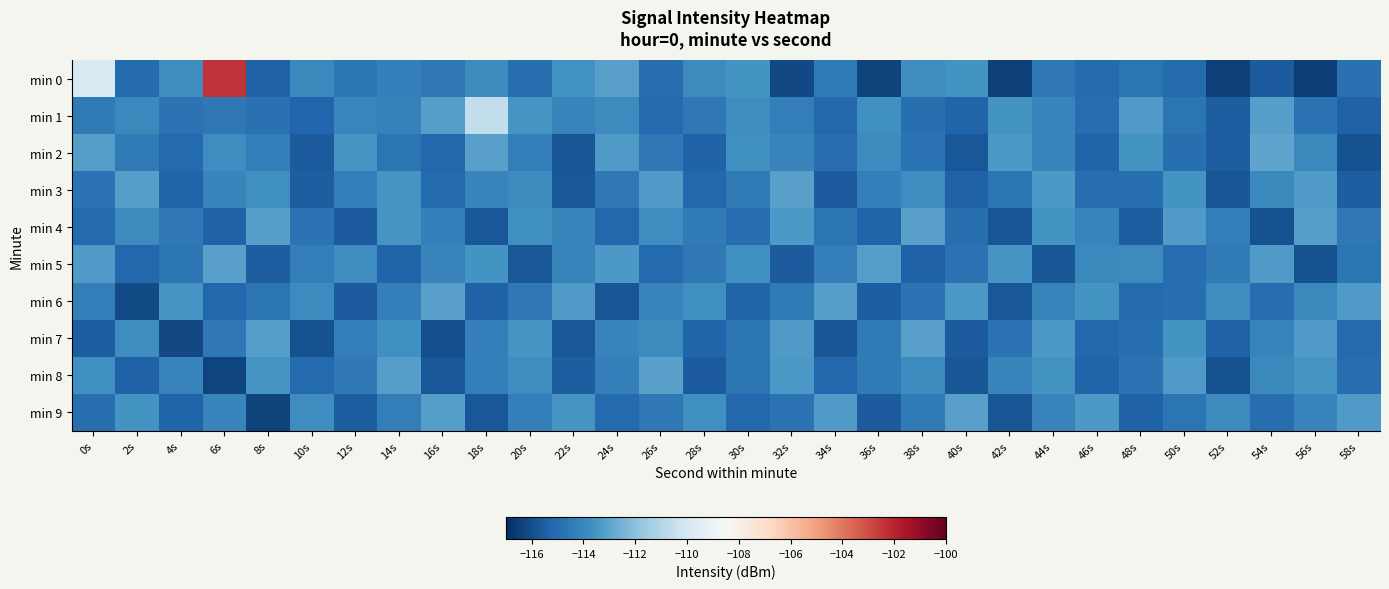

Rank the series by their maximum value, from highest to lowest.

min 0, min 1, min 2, min 3, min 4, min 5, min 6, min 7, min 8, min 9